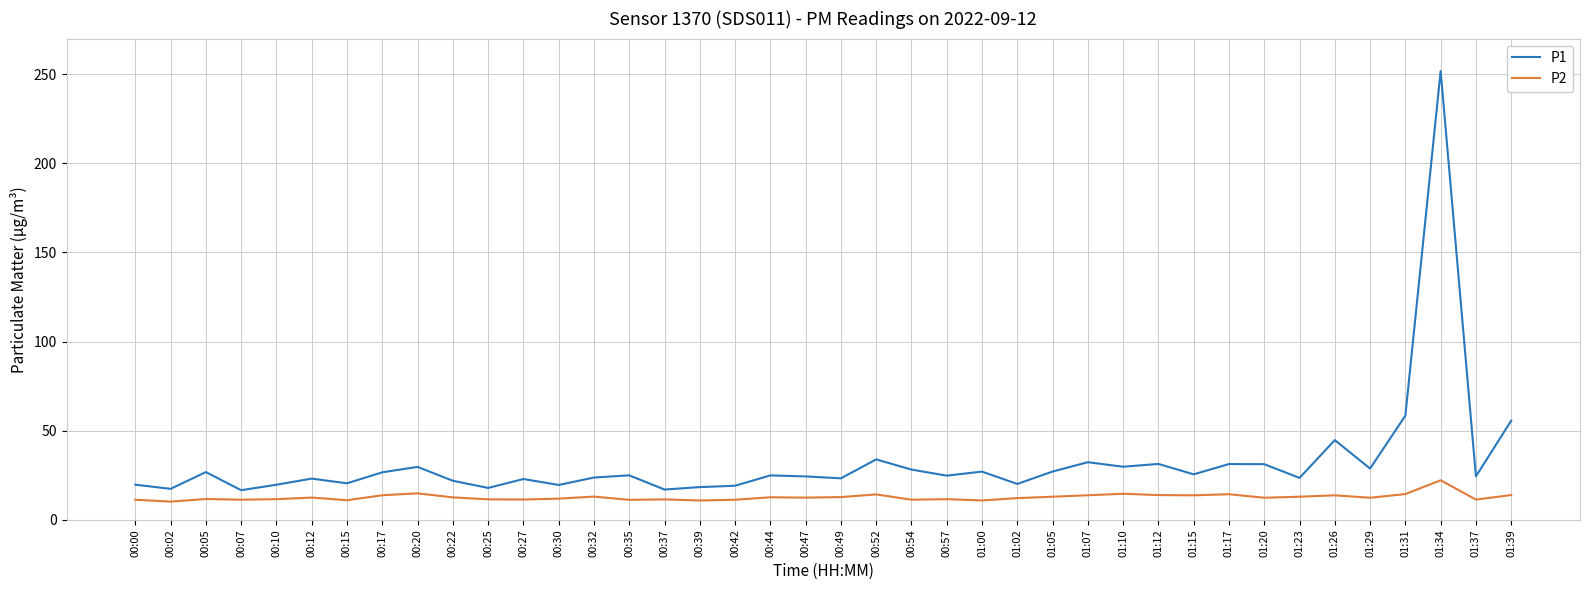

What is the total value across all series at 00:57?

36.4